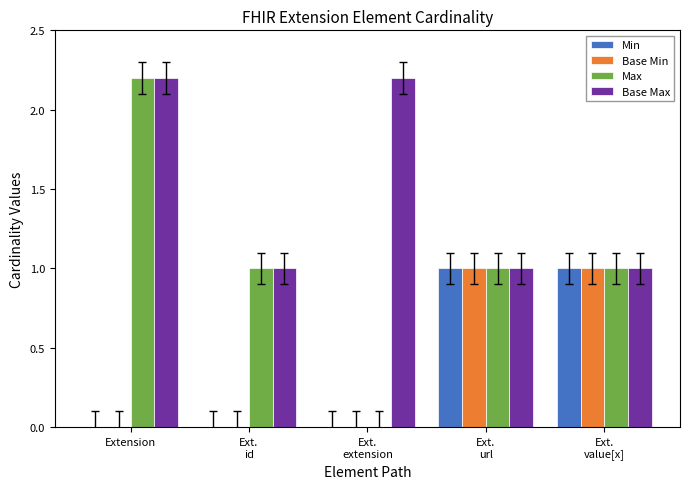

What are all the series names shown in the legend?

Min, Base Min, Max, Base Max